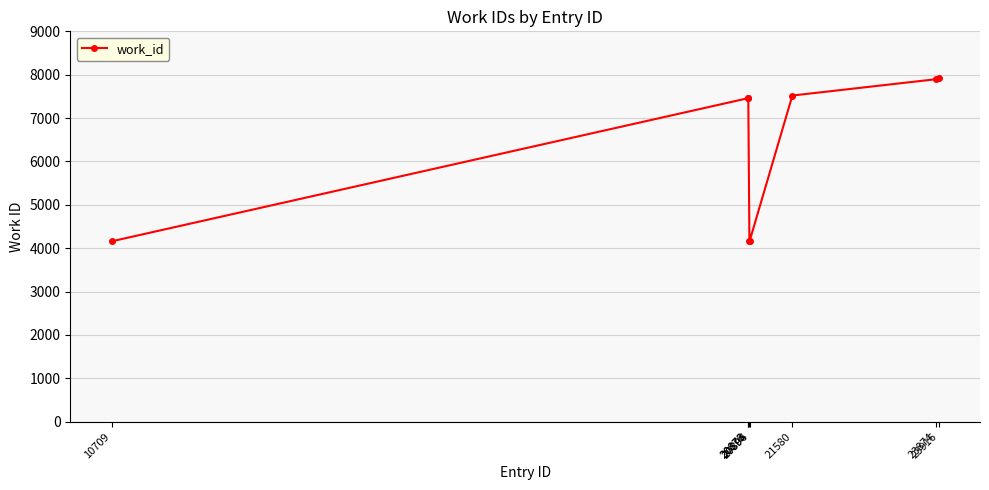

What is the maximum value shown in the chart?

7922